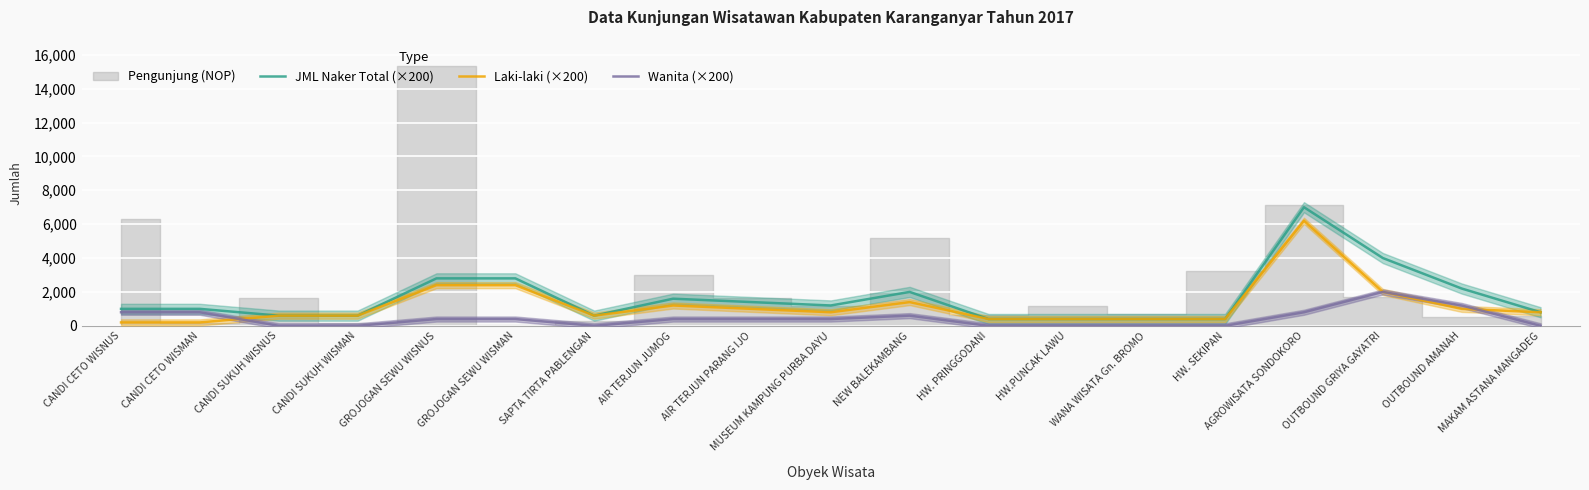

Reading left to right, what are all the values shown in this chart?

JML Naker Total (×200): 1000	1000	600	600	2800	2800	600	1600	1400	1200	2000	400	400	400	400	7000	4000	2200	800
Laki-laki (×200): 200	200	600	600	2400	2400	600	1200	1000	800	1400	400	400	400	400	6200	2000	1000	800
Wanita (×200): 800	800	0	0	400	400	0	400	400	400	600	0	0	0	0	800	2000	1200	0